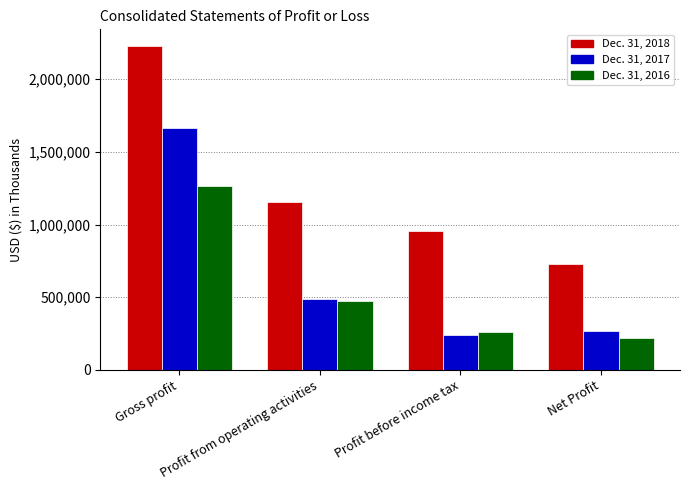

Are the bars grouped side by side (vs. stacked)?

Yes